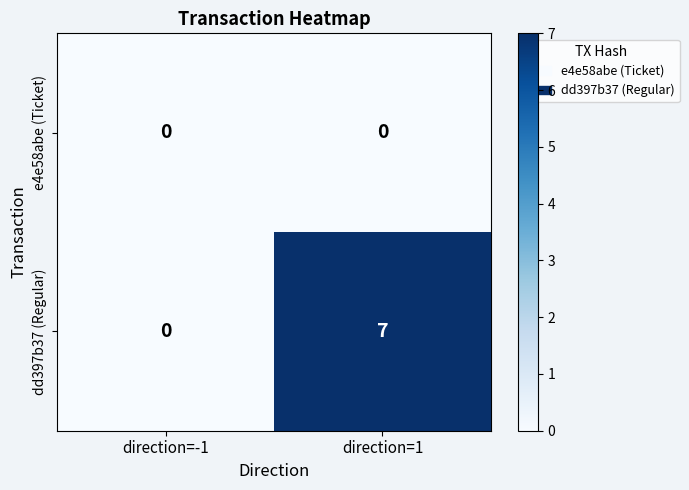

Which series has the largest total across all categories?

dd397b37 (Regular)